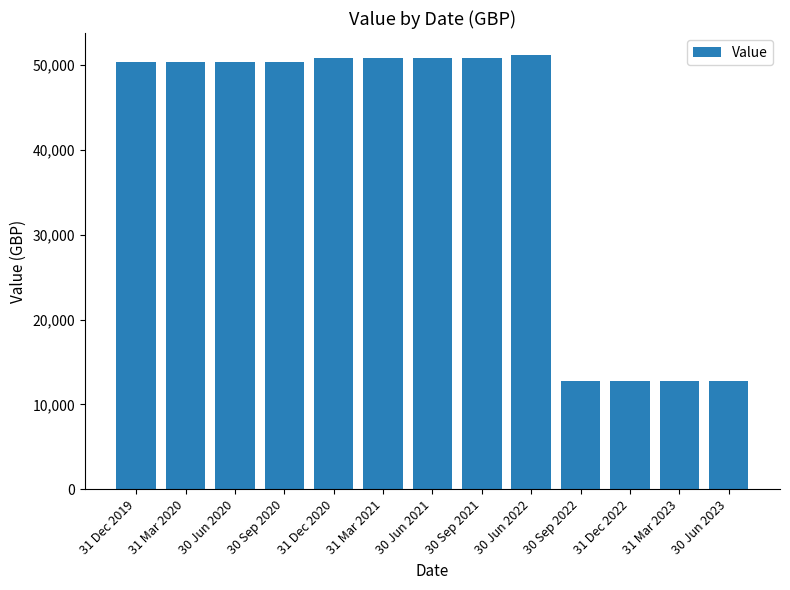

What is the minimum value shown in the chart?

12797.3